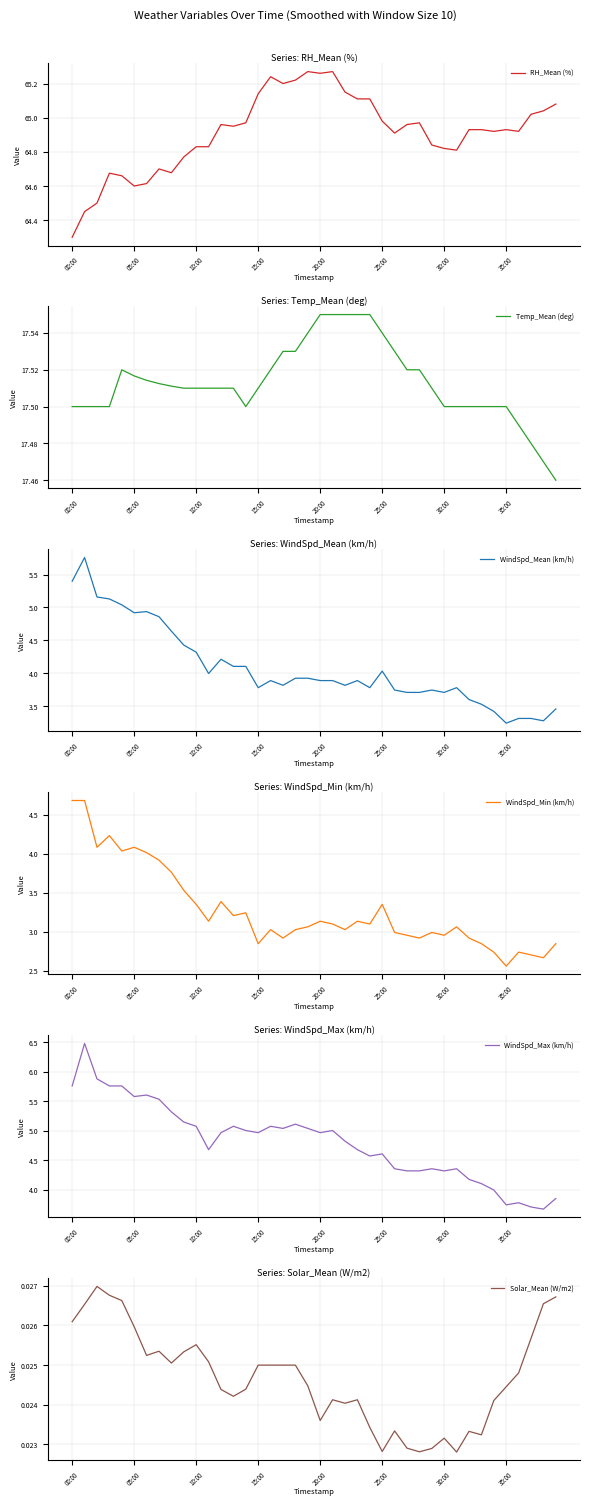

At how many categories does at least one series exceed 10?

40